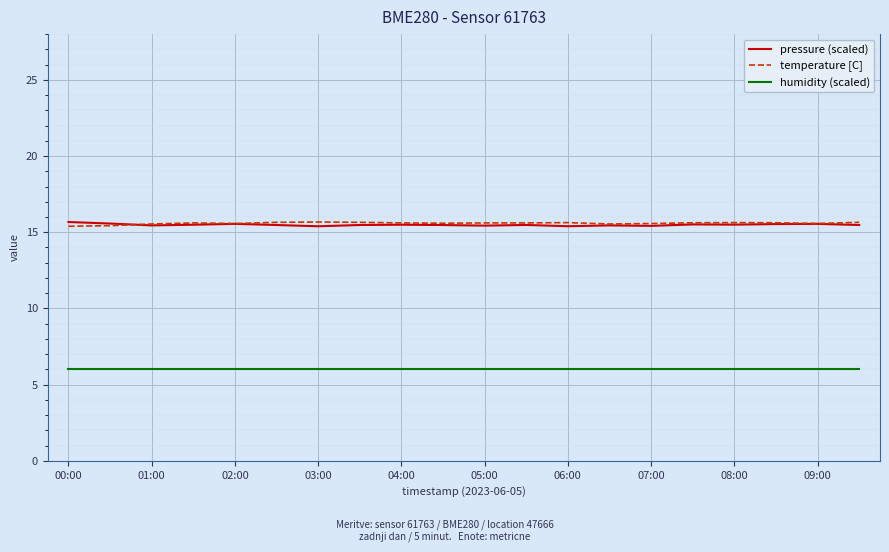

True or false: temperature [C] and humidity (scaled) cross at least once.

False